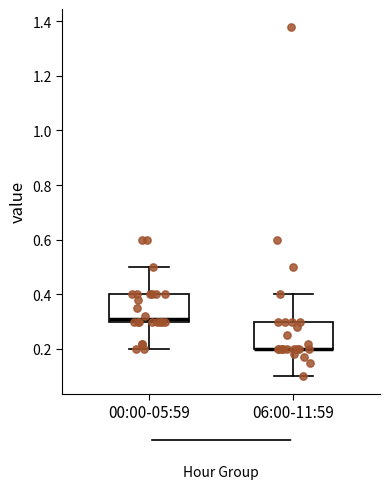

Where is the lower edge of the box for 00:00-05:59 on the y-axis? The values are not printed on the chart, so give them approximately, as read against the axis.

0.30